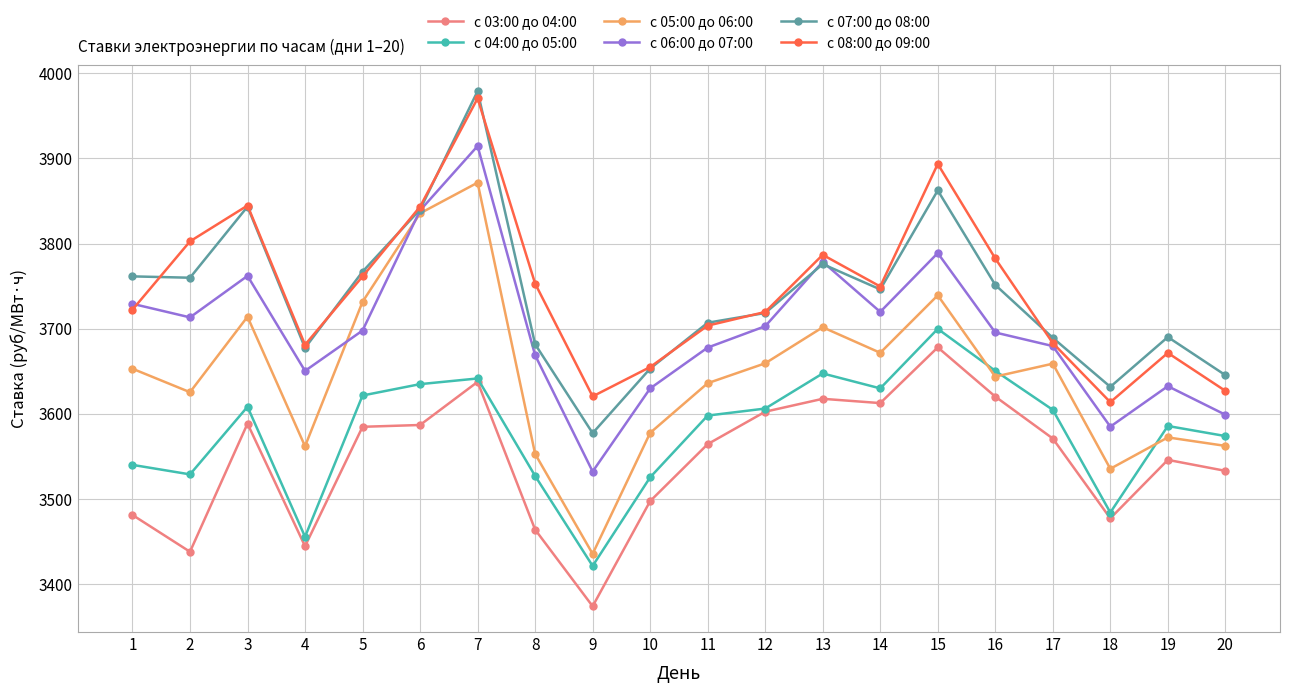

How many data points in с 03:00 до 04:00 are above 3571?

10